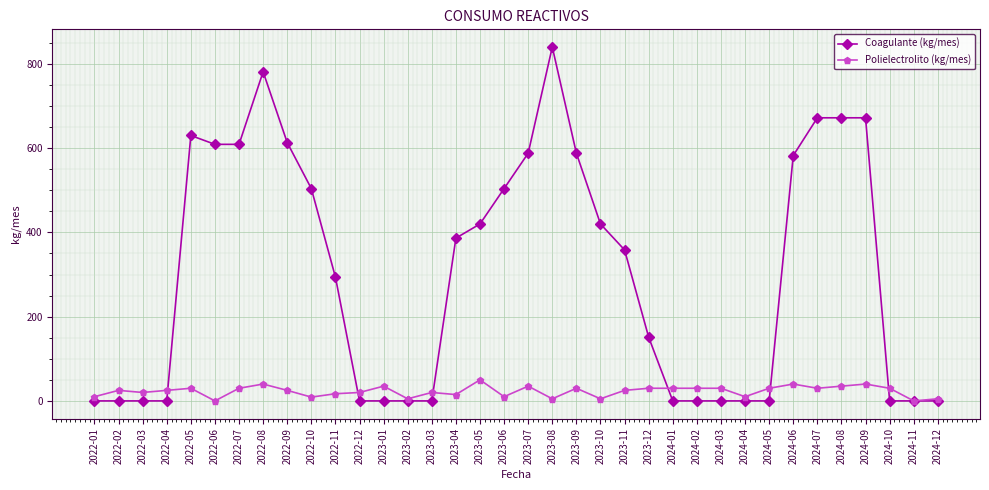

Rank the series by their average value, from lowest to highest.

Polielectrolito (kg/mes), Coagulante (kg/mes)